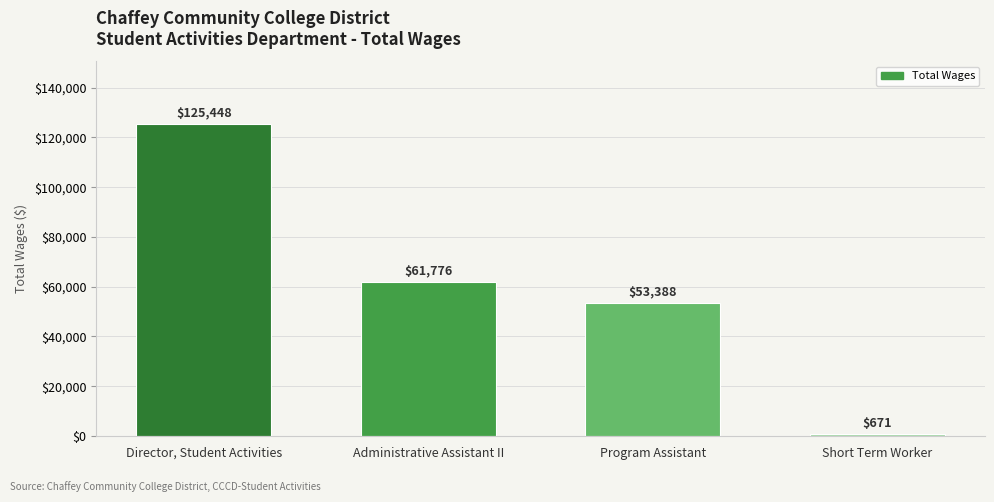

Rank the categories by value from highest to lowest.

Director, Student Activities, Administrative Assistant II, Program Assistant, Short Term Worker